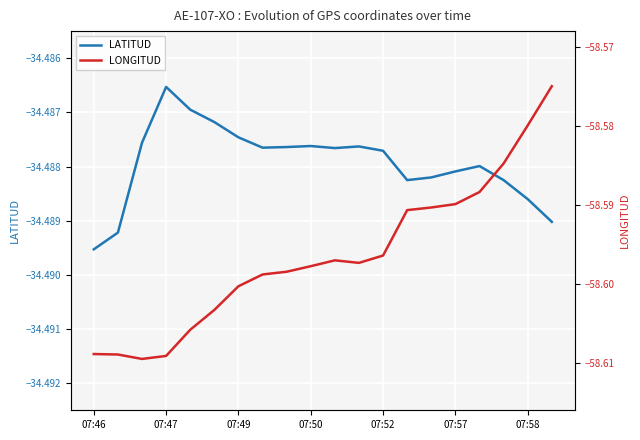

At which label is LATITUD closest to -34?

07:47